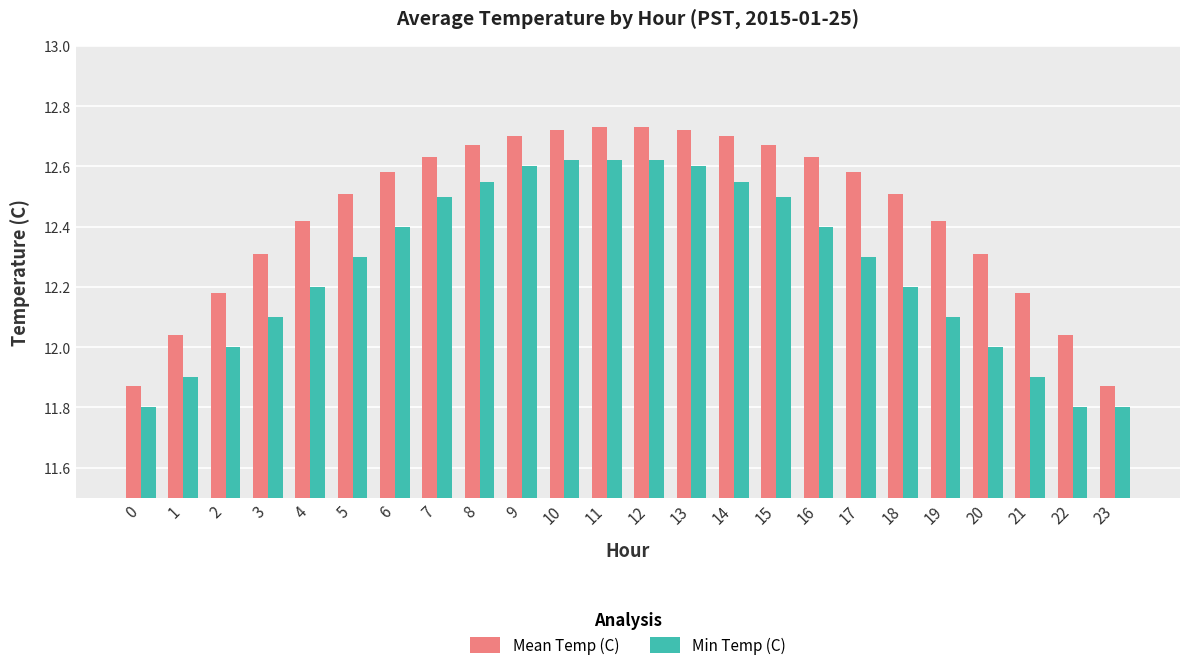

At 8, list the series in order from smallest to largest.

Min Temp (C), Mean Temp (C)